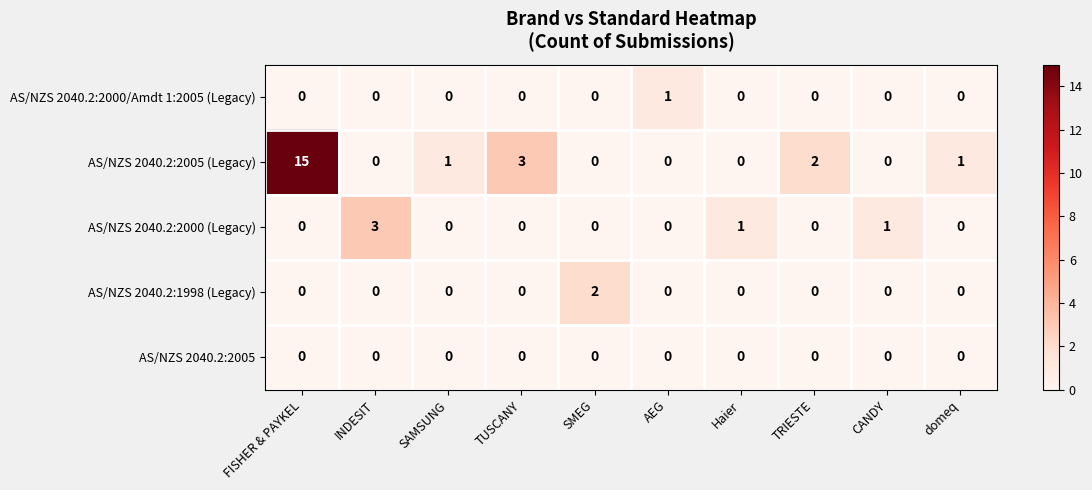

True or false: AS/NZS 2040.2:2000/Amdt 1:2005 (Legacy) has a value of 1 at AEG.

True